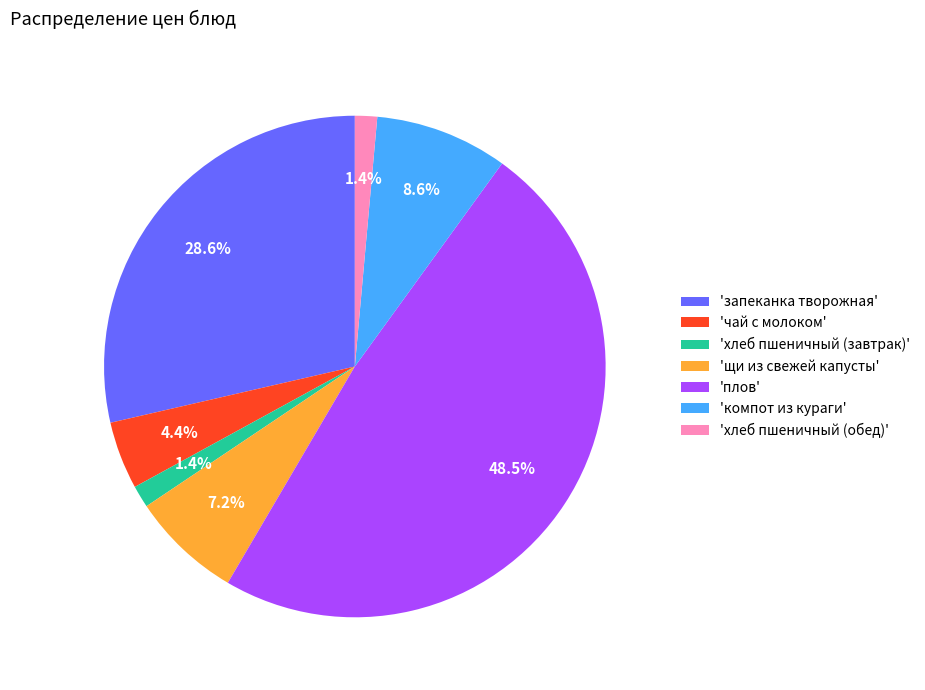

Which has a higher value, 'хлеб пшеничный (обед)' or 'компот из кураги'?

'компот из кураги'